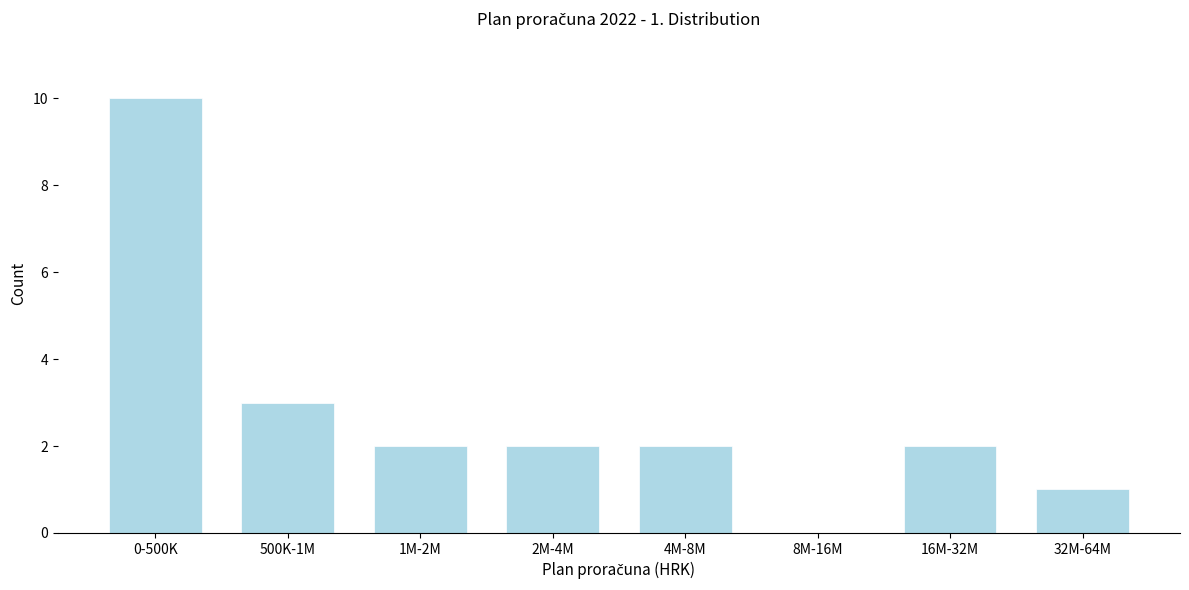

Reading left to right, extract all data points from this chart.

0-500K=10	500K-1M=3	1M-2M=2	2M-4M=2	4M-8M=2	8M-16M=0	16M-32M=2	32M-64M=1